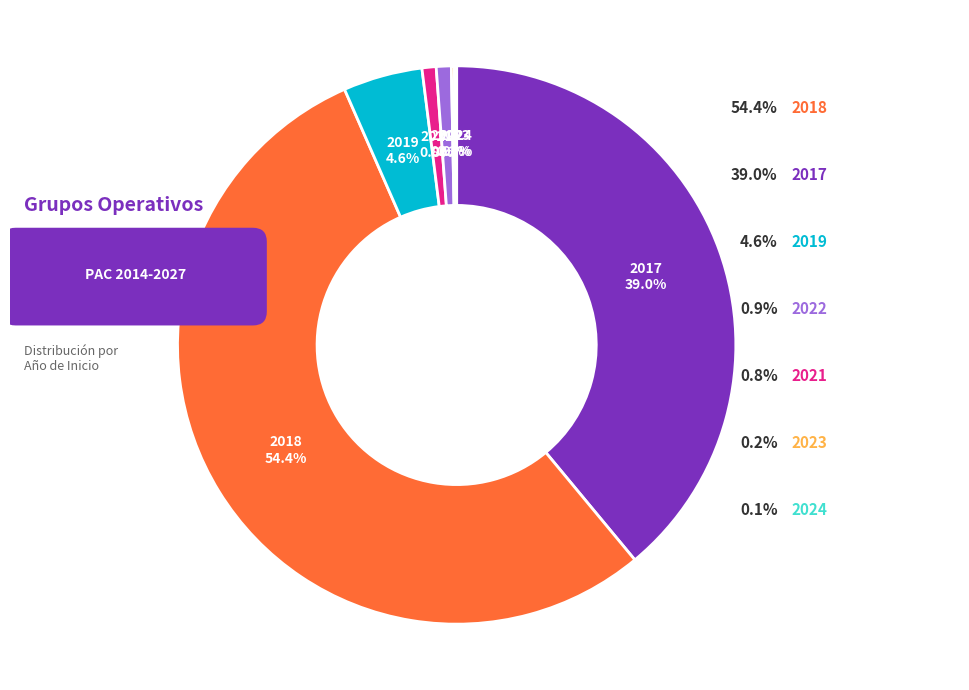

How many slices are in this pie chart?

7